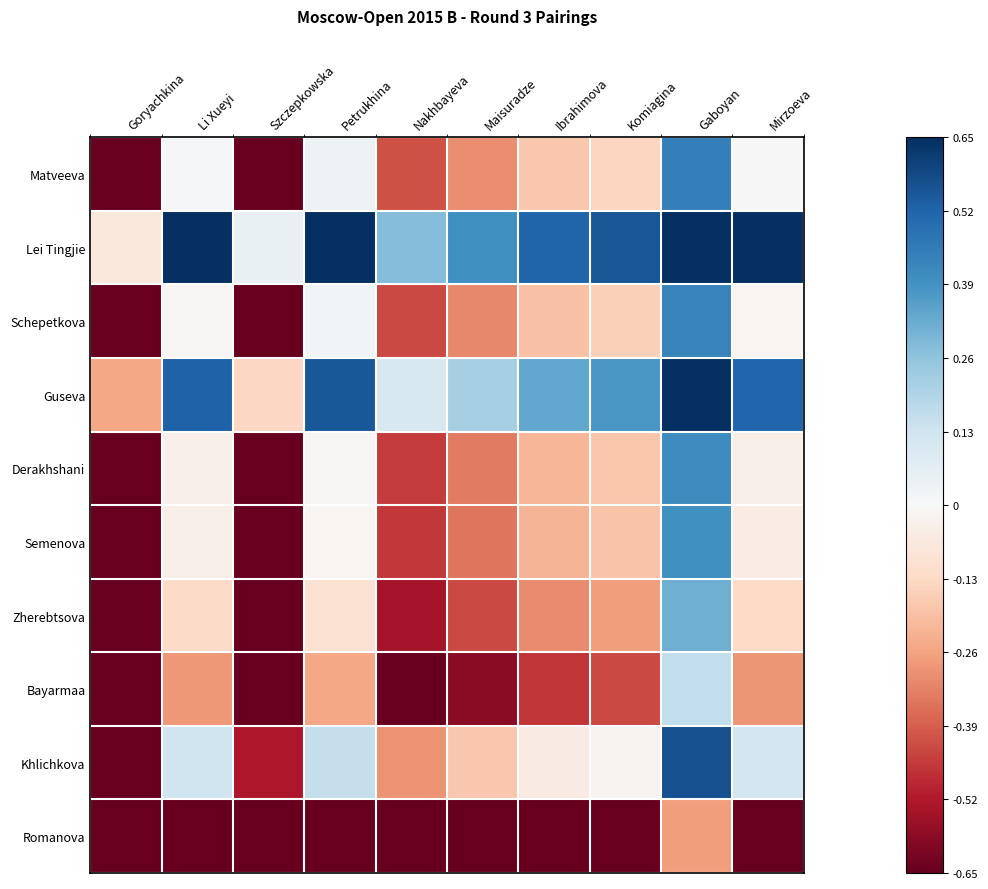

Reading left to right, what are all the values shown in this chart?

Matveeva: Goryachkina=-0.7	Li Xueyi=0.0	Szczepkowska=-0.7	Petrukhina=0.0	Nakhbayeva=-0.4	Maisuradze=-0.3	Ibrahimova=-0.2	Komiagina=-0.1	Gaboyan=0.4	Mirzoeva=0.0
Lei Tingjie: Goryachkina=-0.1	Li Xueyi=0.7	Szczepkowska=0.0	Petrukhina=0.7	Nakhbayeva=0.3	Maisuradze=0.4	Ibrahimova=0.5	Komiagina=0.6	Gaboyan=0.7	Mirzoeva=0.7
Schepetkova: Goryachkina=-0.7	Li Xueyi=-0.0	Szczepkowska=-0.7	Petrukhina=0.0	Nakhbayeva=-0.4	Maisuradze=-0.3	Ibrahimova=-0.2	Komiagina=-0.2	Gaboyan=0.4	Mirzoeva=-0.0
Guseva: Goryachkina=-0.3	Li Xueyi=0.5	Szczepkowska=-0.1	Petrukhina=0.6	Nakhbayeva=0.1	Maisuradze=0.2	Ibrahimova=0.3	Komiagina=0.4	Gaboyan=0.7	Mirzoeva=0.5
Derakhshani: Goryachkina=-0.7	Li Xueyi=-0.0	Szczepkowska=-0.7	Petrukhina=-0.0	Nakhbayeva=-0.5	Maisuradze=-0.3	Ibrahimova=-0.2	Komiagina=-0.2	Gaboyan=0.4	Mirzoeva=-0.0
Semenova: Goryachkina=-0.7	Li Xueyi=-0.0	Szczepkowska=-0.7	Petrukhina=-0.0	Nakhbayeva=-0.5	Maisuradze=-0.3	Ibrahimova=-0.2	Komiagina=-0.2	Gaboyan=0.4	Mirzoeva=-0.0
Zherebtsova: Goryachkina=-0.7	Li Xueyi=-0.1	Szczepkowska=-0.7	Petrukhina=-0.1	Nakhbayeva=-0.5	Maisuradze=-0.4	Ibrahimova=-0.3	Komiagina=-0.3	Gaboyan=0.3	Mirzoeva=-0.1
Bayarmaa: Goryachkina=-0.7	Li Xueyi=-0.3	Szczepkowska=-0.7	Petrukhina=-0.3	Nakhbayeva=-0.7	Maisuradze=-0.6	Ibrahimova=-0.5	Komiagina=-0.4	Gaboyan=0.2	Mirzoeva=-0.3
Khlichkova: Goryachkina=-0.6	Li Xueyi=0.1	Szczepkowska=-0.5	Petrukhina=0.2	Nakhbayeva=-0.3	Maisuradze=-0.2	Ibrahimova=-0.1	Komiagina=-0.0	Gaboyan=0.6	Mirzoeva=0.1
Romanova: Goryachkina=-0.7	Li Xueyi=-0.7	Szczepkowska=-0.7	Petrukhina=-0.7	Nakhbayeva=-0.7	Maisuradze=-0.7	Ibrahimova=-0.7	Komiagina=-0.7	Gaboyan=-0.3	Mirzoeva=-0.7